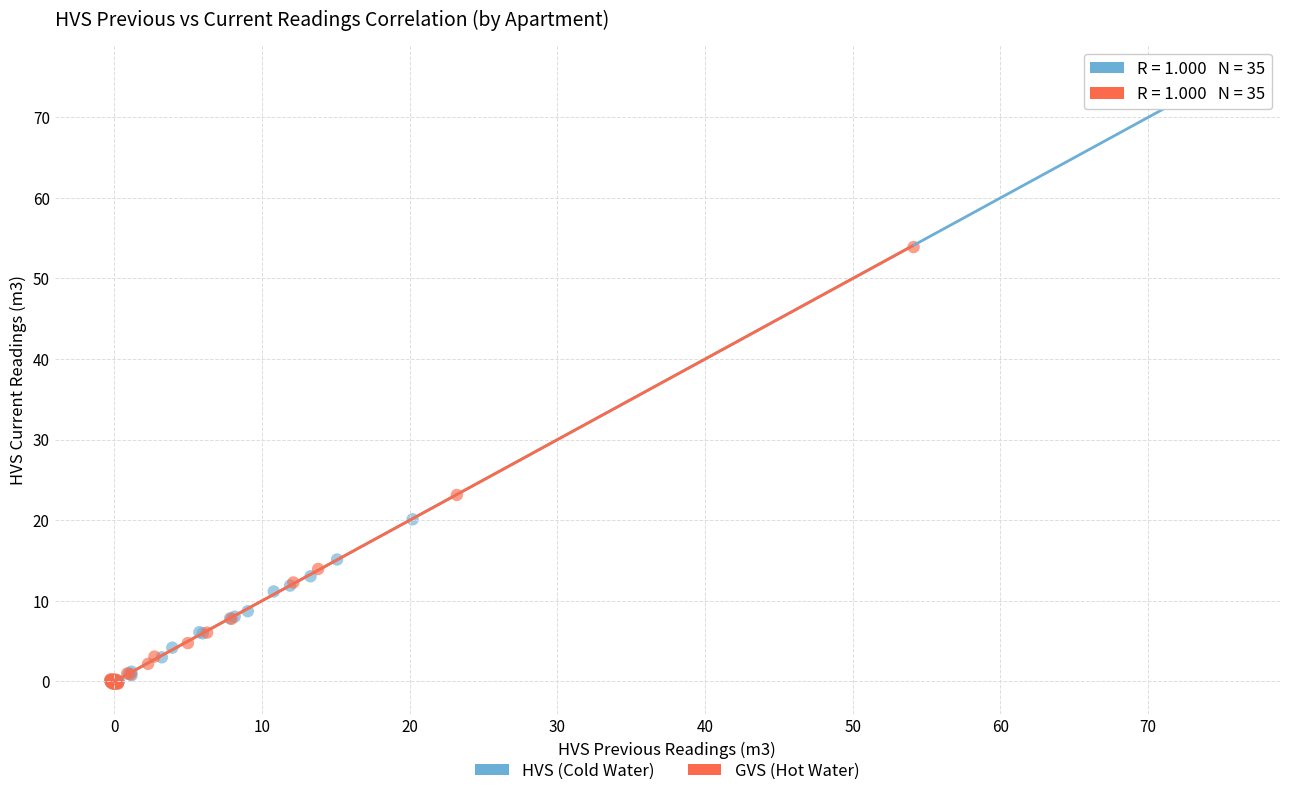

Which series reaches the maximum Y coordinate?

HVS (Cold Water)